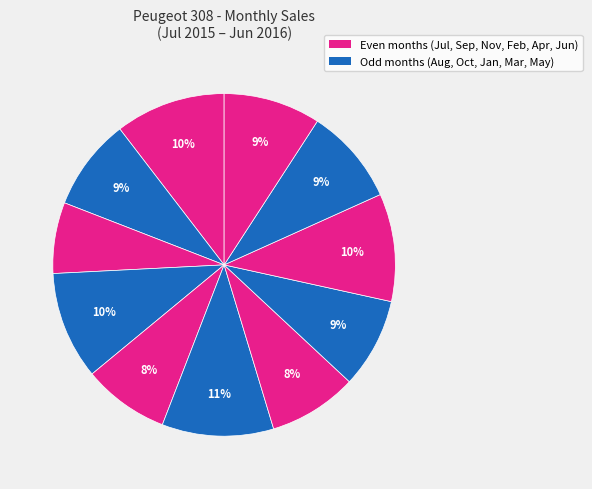

How many segments does this pie chart have?

11